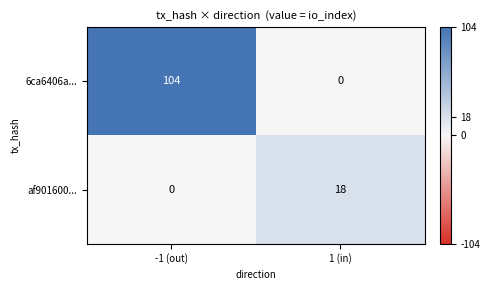

At which category does the chart reach its peak across all series?

-1 (out)